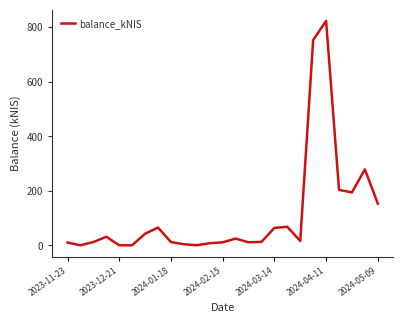

What is the maximum value shown in the chart?

822.2